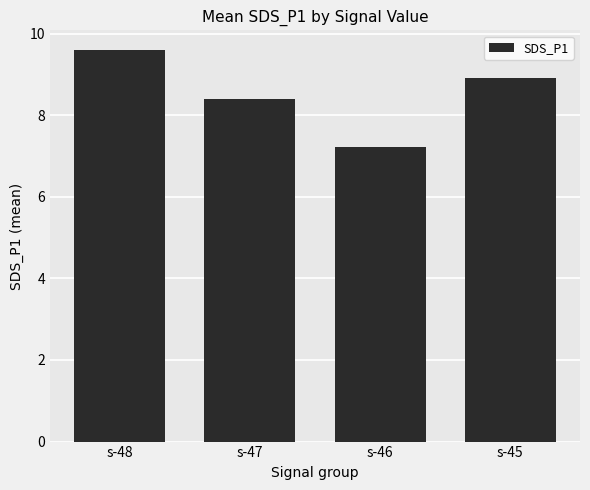

What is the difference between the second highest and minimum values?

1.7